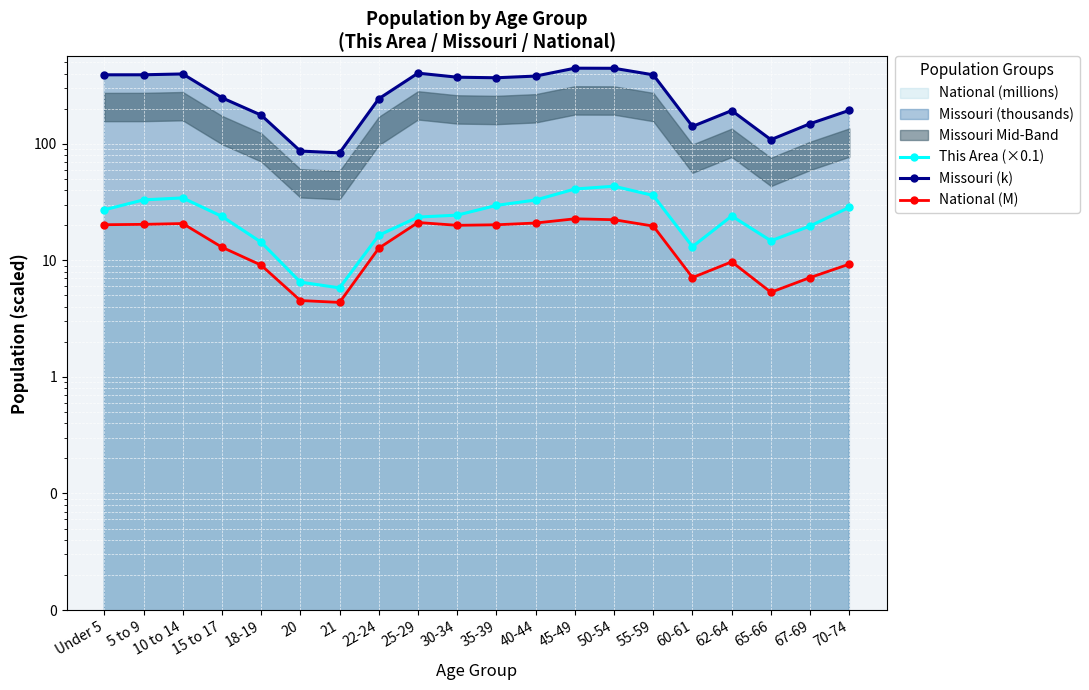

The value of Missouri (k) at 18-19 is 292.1. True or false?

False